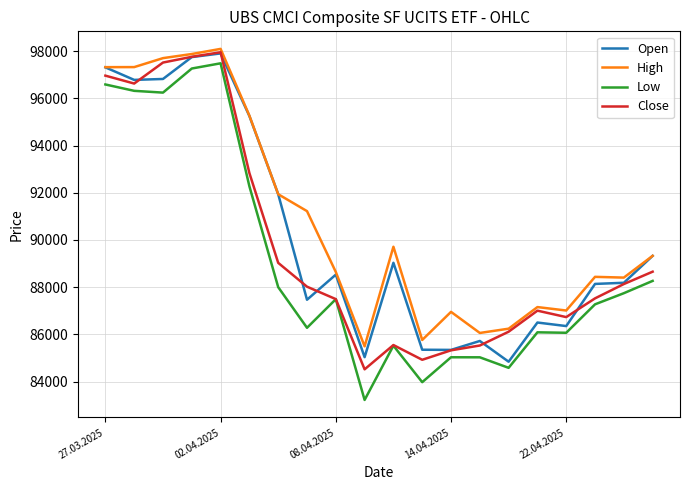

What is the difference between the maximum and minimum values in the High series?

12607